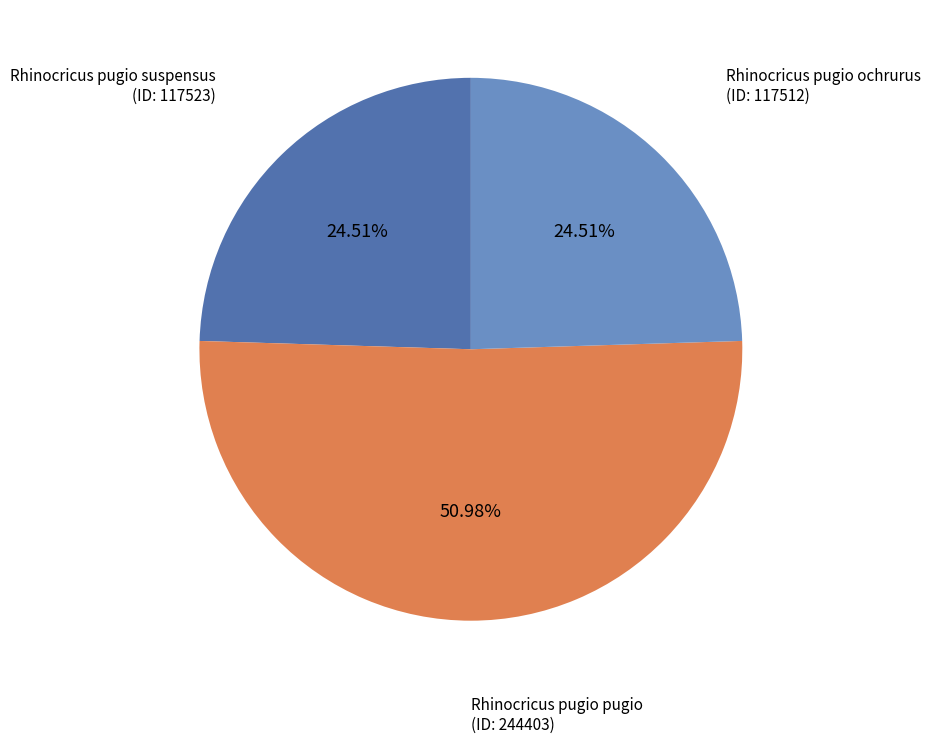

Do Rhinocricus pugio pugio (ID: 244403) and Rhinocricus pugio ochrurus (ID: 117512) together represent more than half of the pie?

Yes